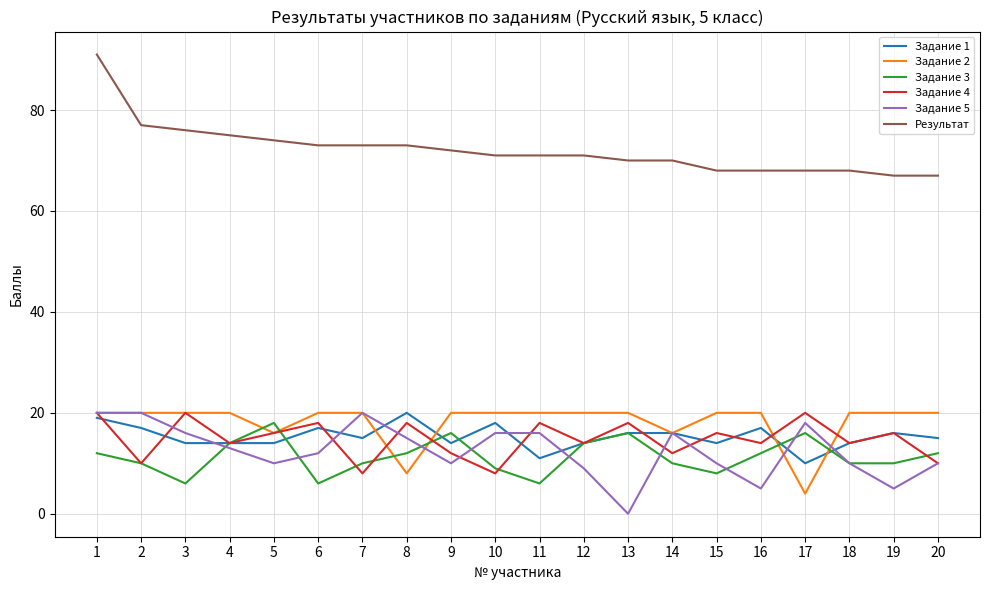

Which series has the widest spread of values?

Результат